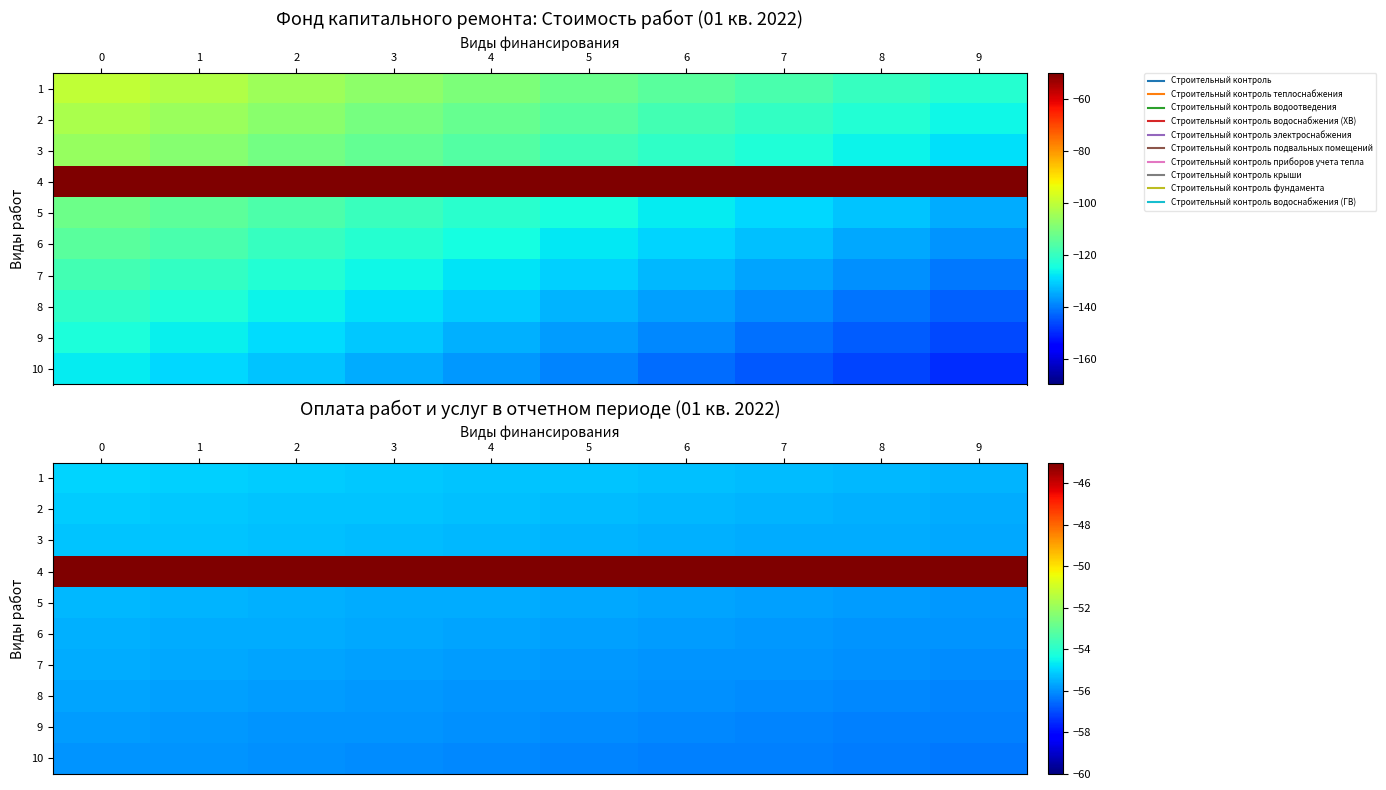

What is the spread (max minus min) of values at 9?

11.4